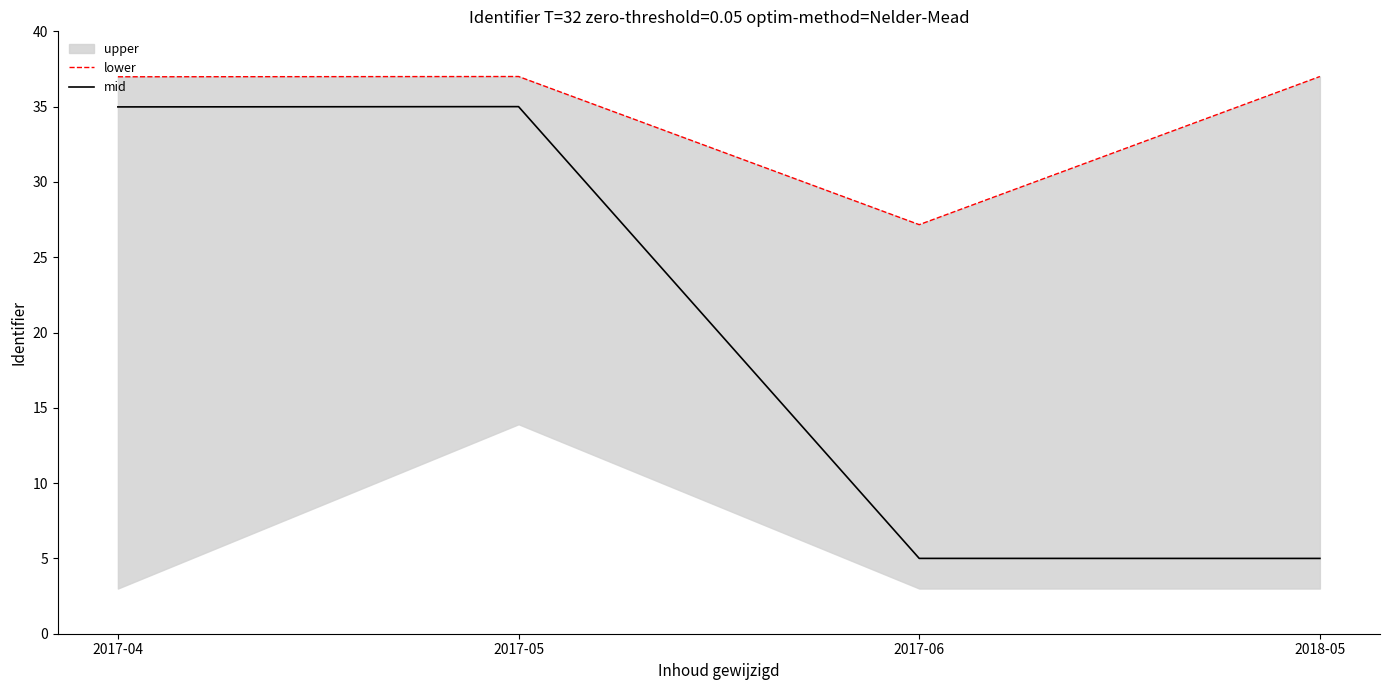

What is the highest value of the mid series?

35.0